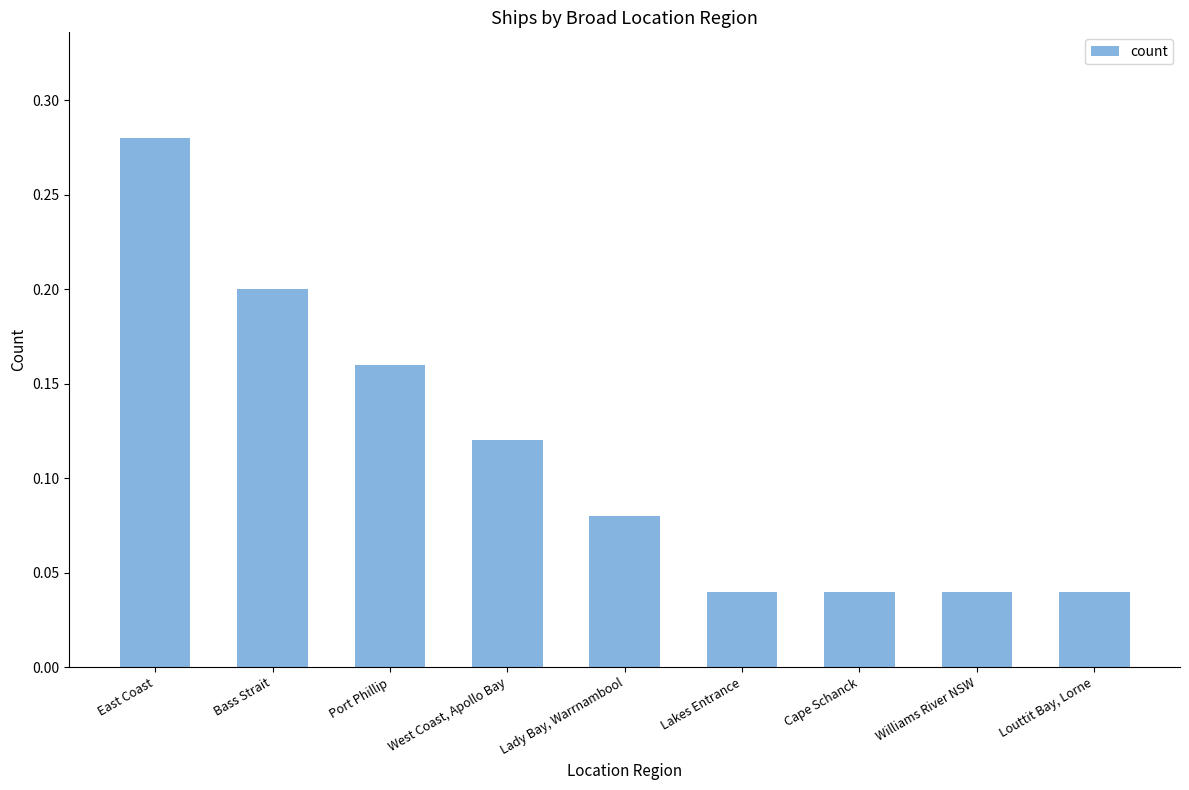

At which category does the chart reach its peak across all series?

East Coast